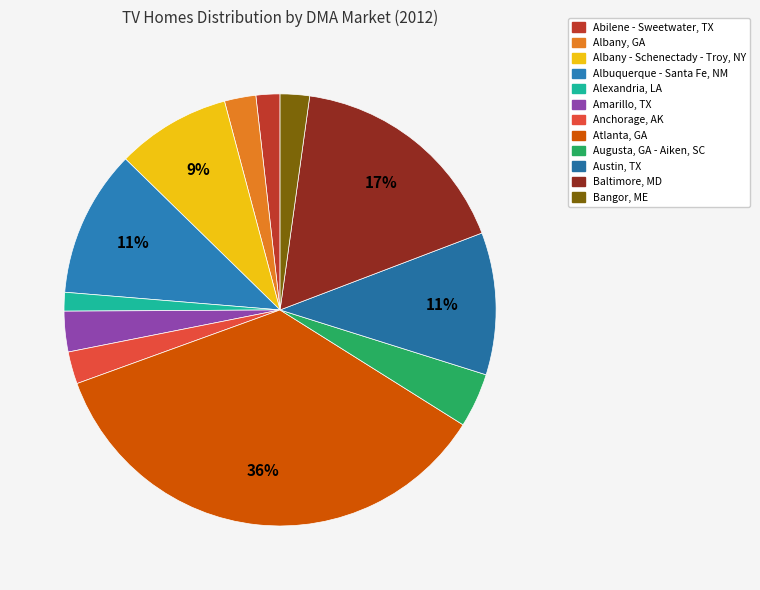

What percentage is the Bangor, ME slice, to the nearest percent?

2%